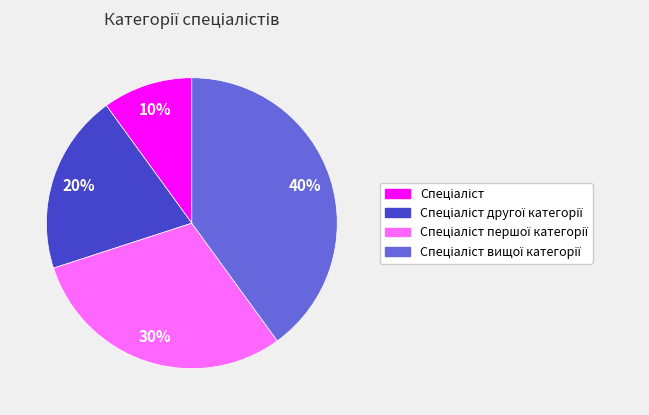

Does any single category account for the majority?

No